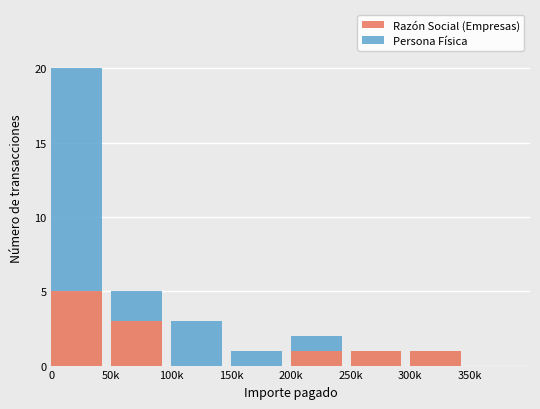

Does the chart contain stacked bars?

Yes